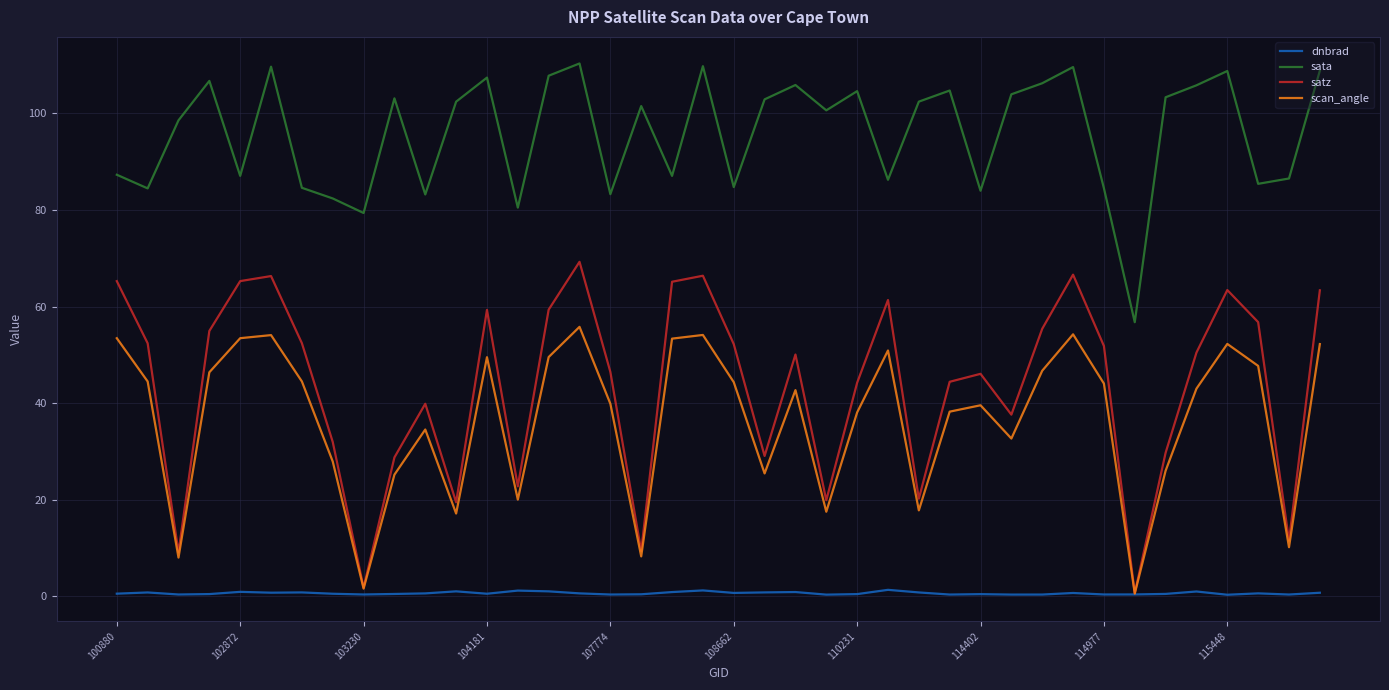

What is the maximum value shown in the chart?

110.3